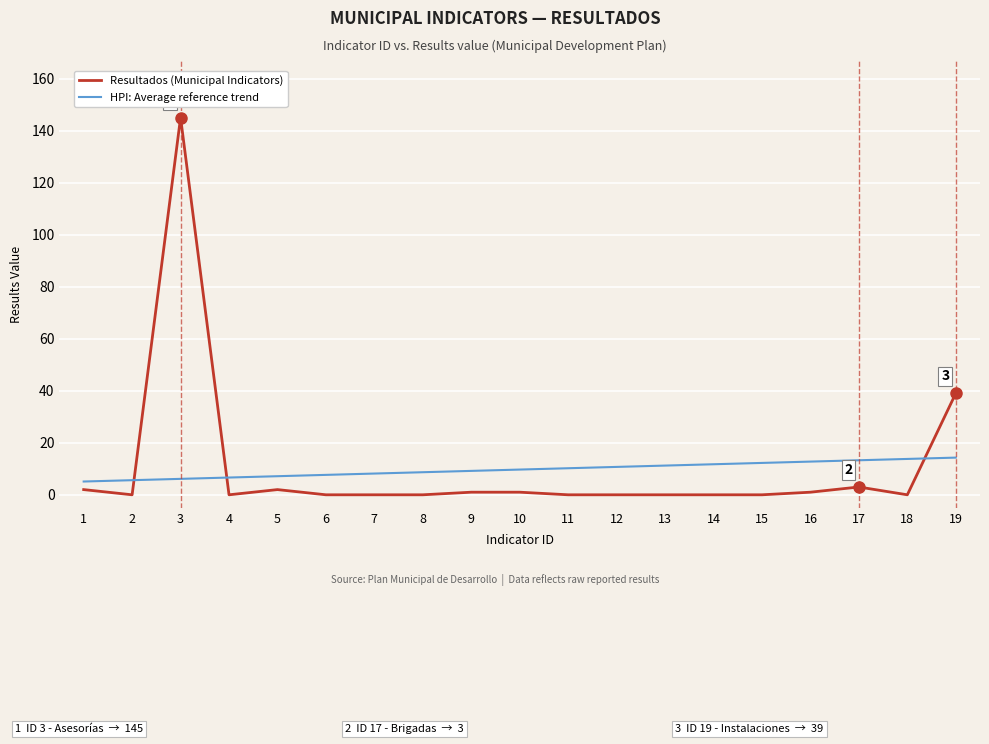

Does the chart have visible grid lines?

Yes